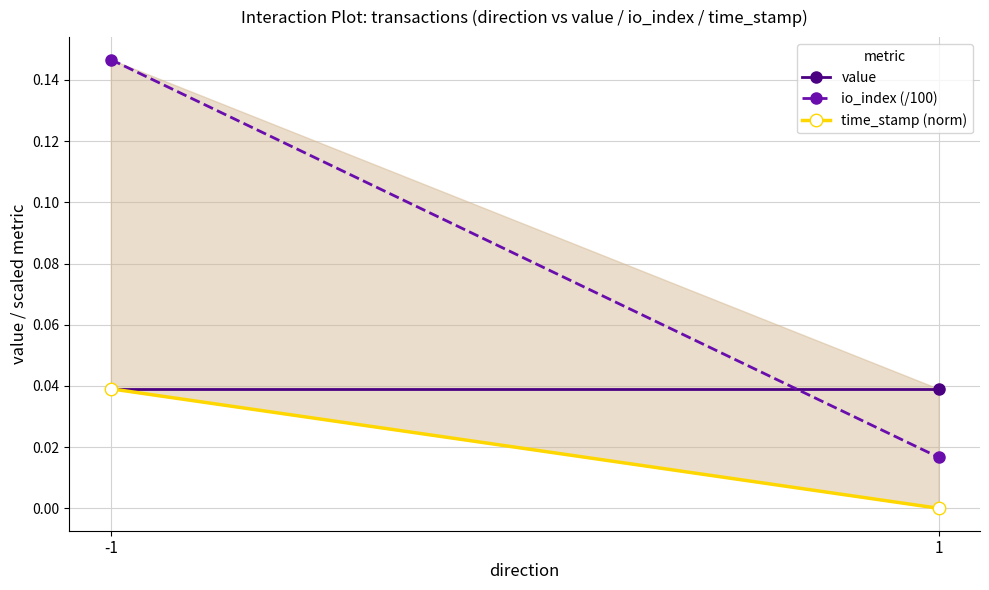

What value does the io_index (/100) series have at -1?

0.1